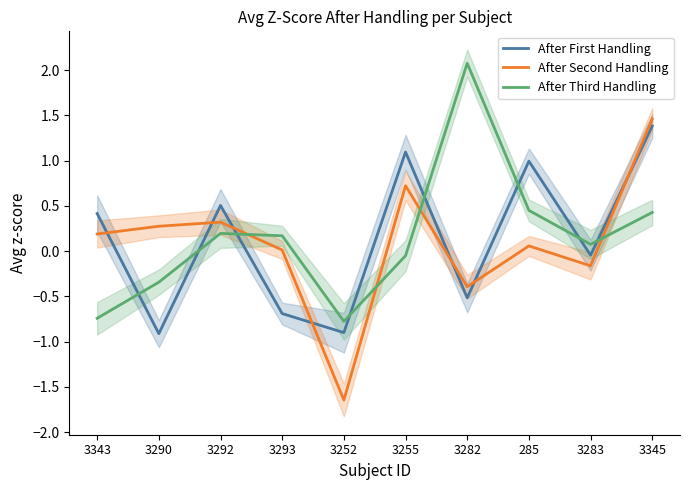

Which has a higher value, 3252 or 285?

285